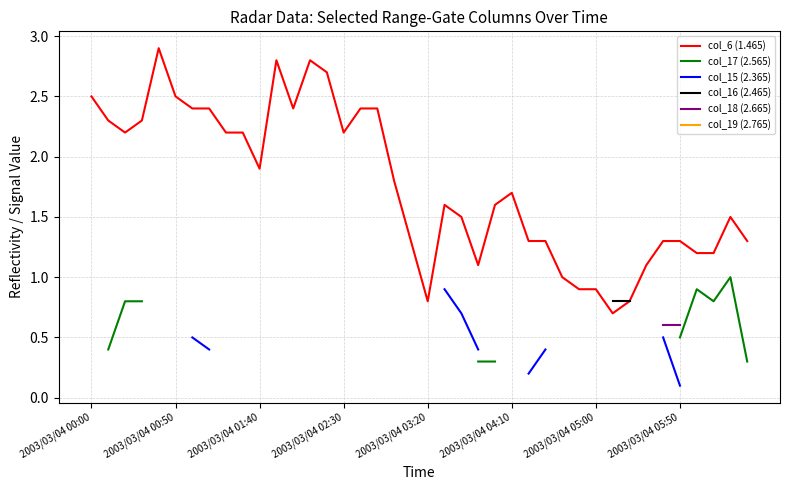

Count the number of data series in this chart.

6